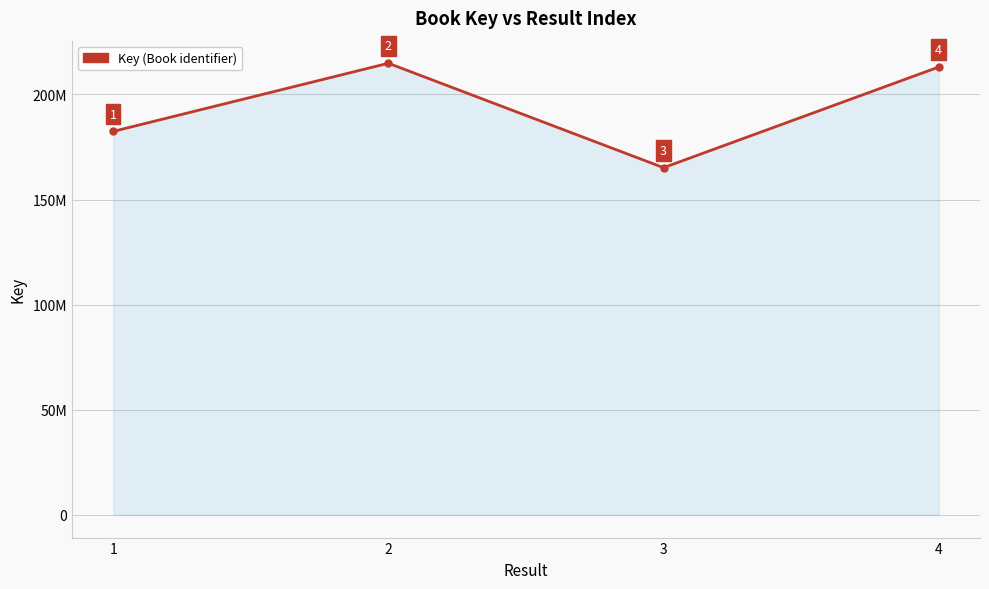

True or false: the data has more than 2 interior local peaks.

False